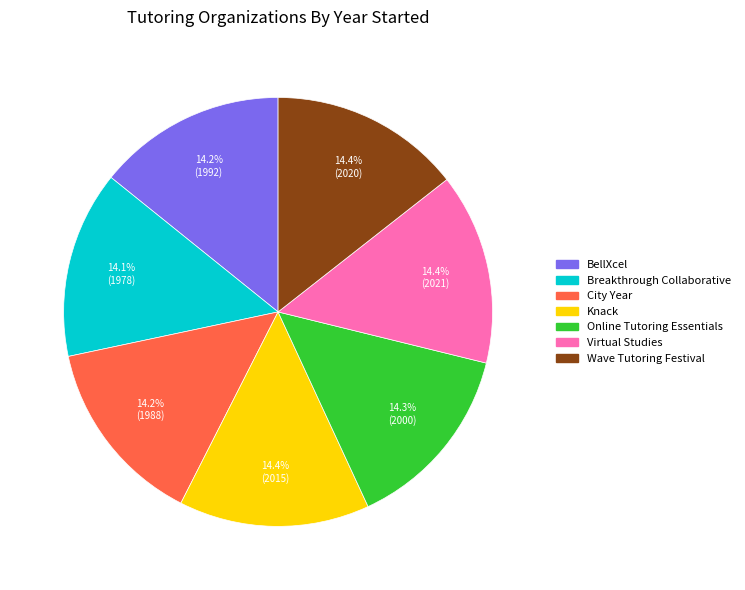

What percentage do Knack and City Year together represent?

28.6%